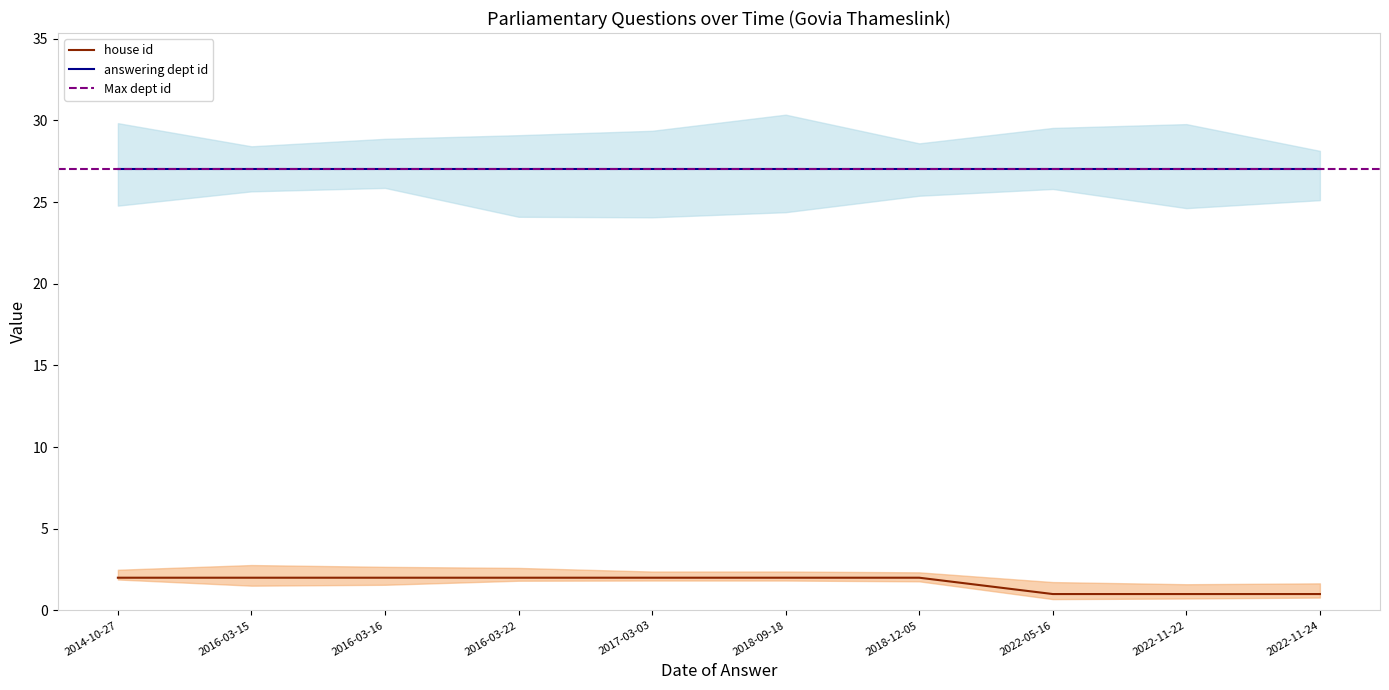

Between 2022-05-16 and 2016-03-22, which is larger?

2016-03-22